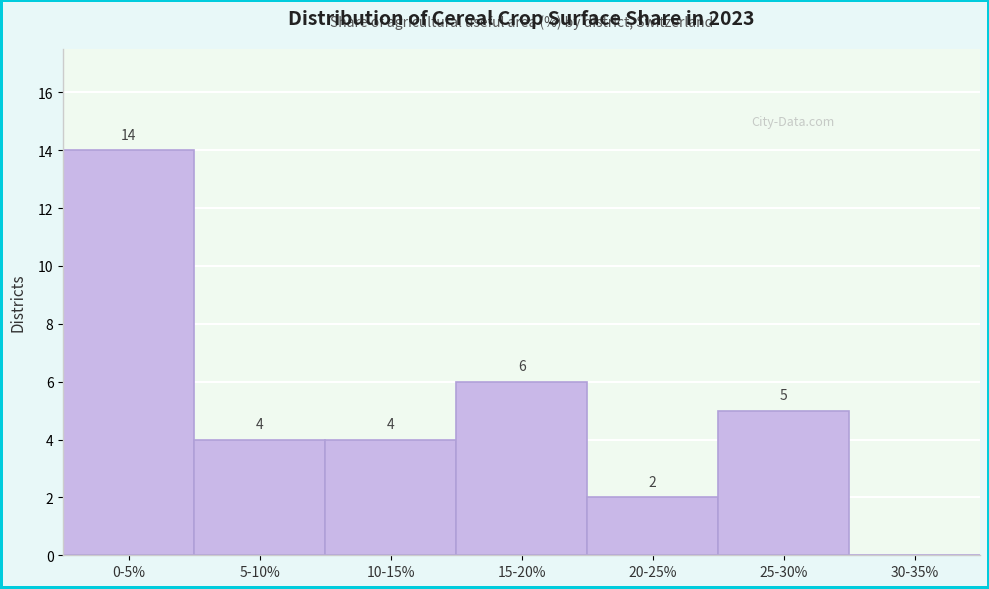

Reading left to right, transcribe all the data shown in this chart.

0-5%=14	5-10%=4	10-15%=4	15-20%=6	20-25%=2	25-30%=5	30-35%=0